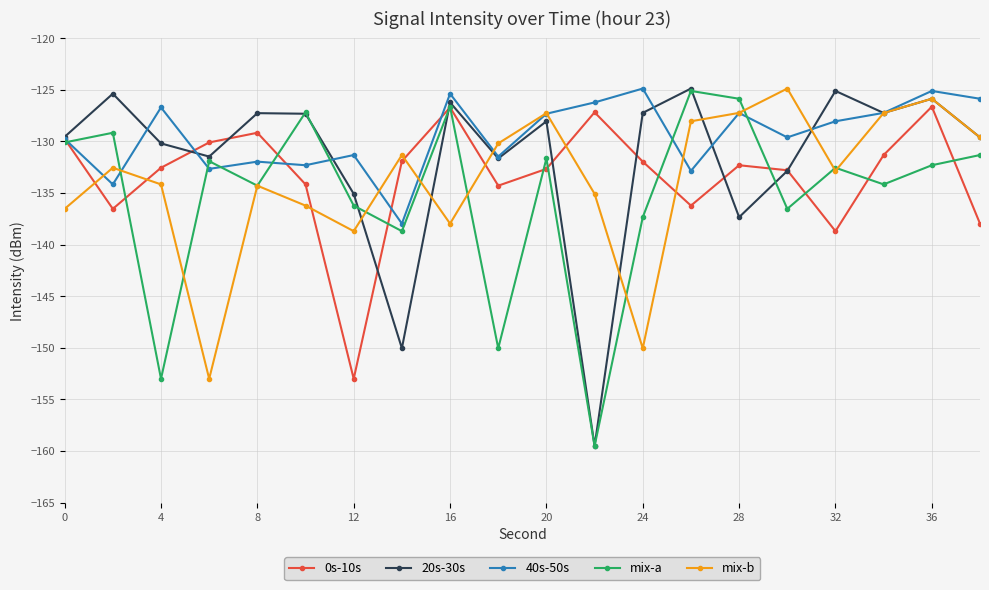

How many series are shown in this chart?

5